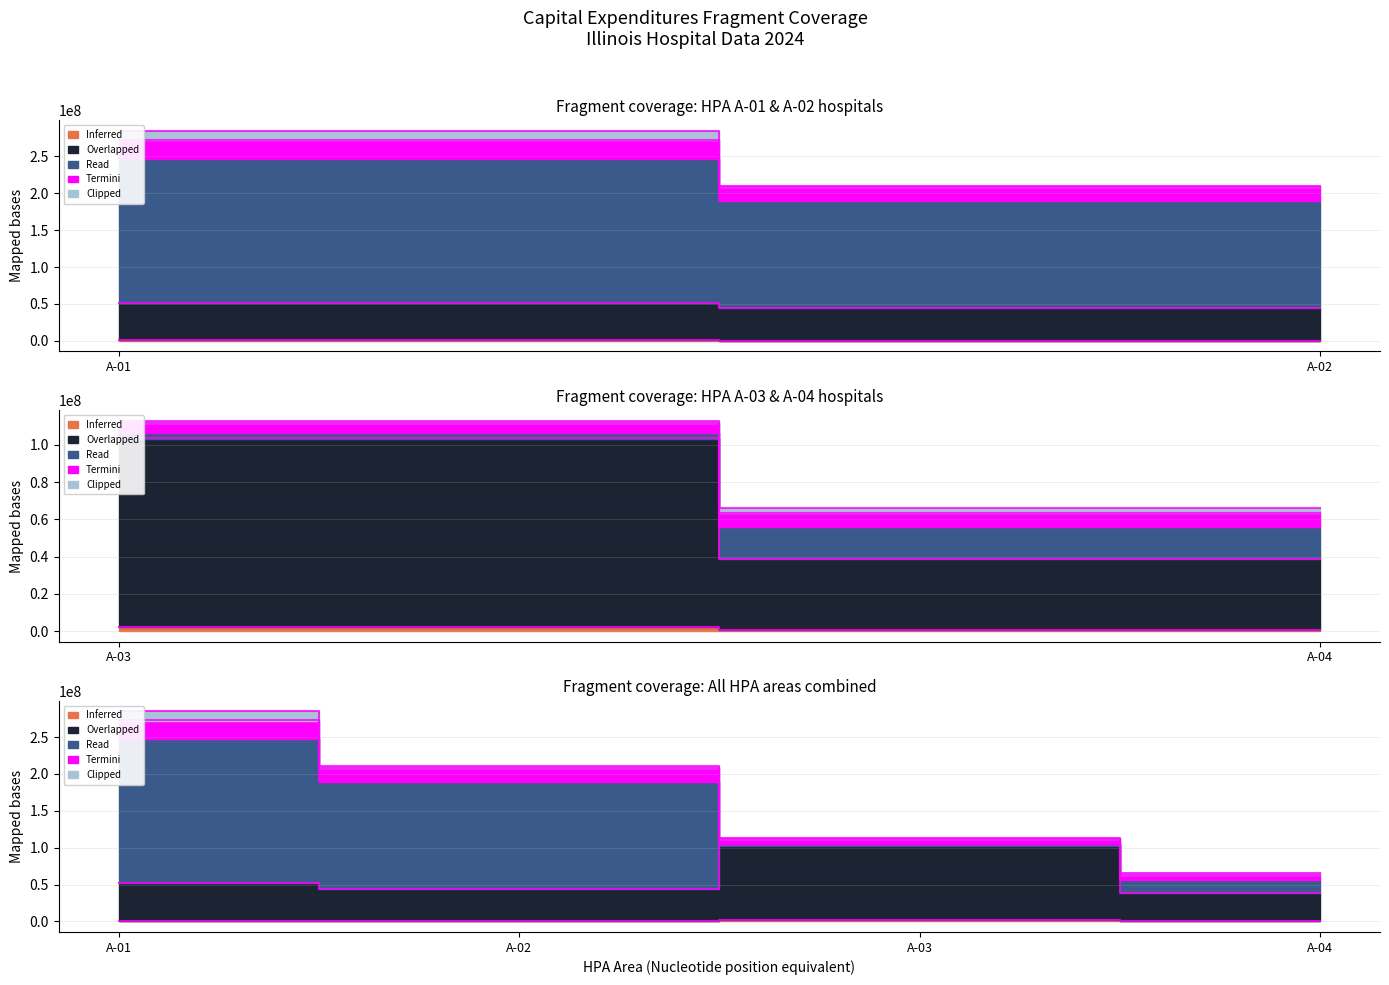

Between A-01 and A-02, which is larger?

A-01